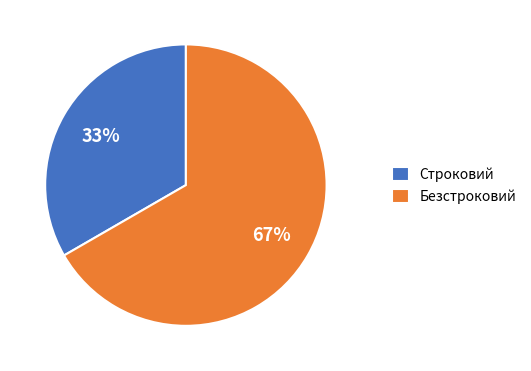

Is the sum of Строковий and Безстроковий greater than half?

Yes